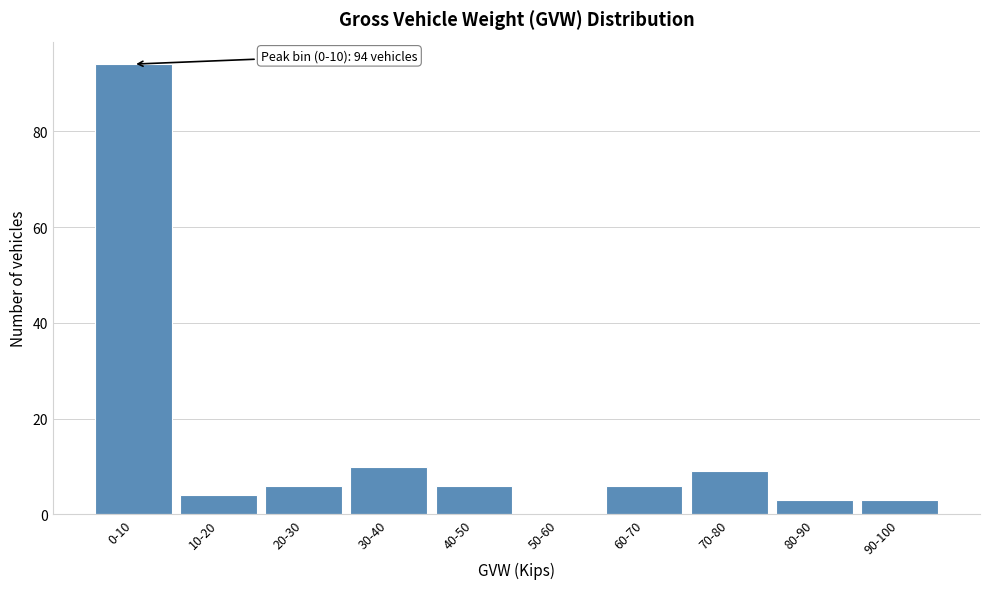

Reading left to right, extract all data points from this chart.

0-10=94	10-20=4	20-30=6	30-40=10	40-50=6	50-60=0	60-70=6	70-80=9	80-90=3	90-100=3